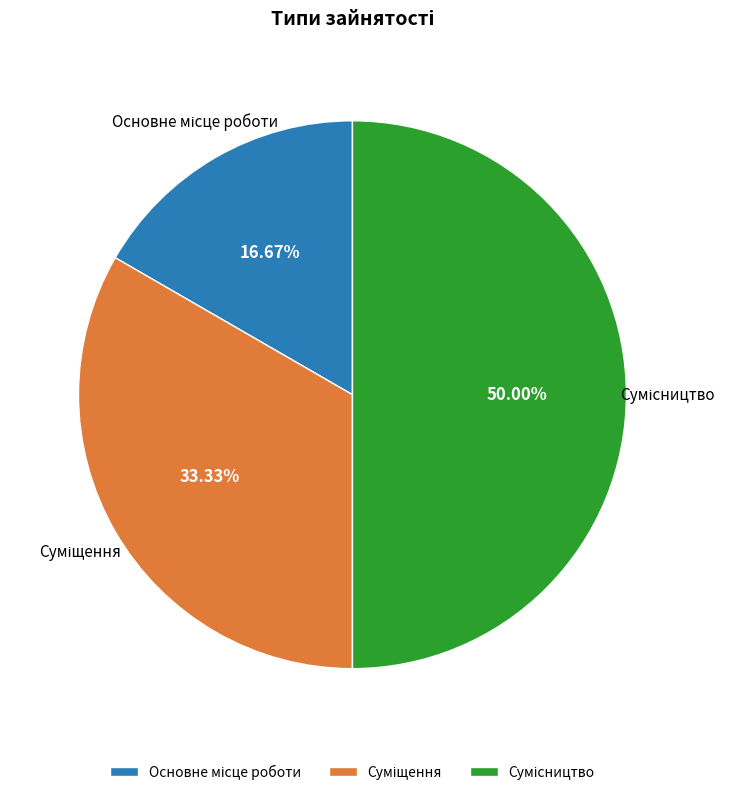

How many segments does this pie chart have?

3